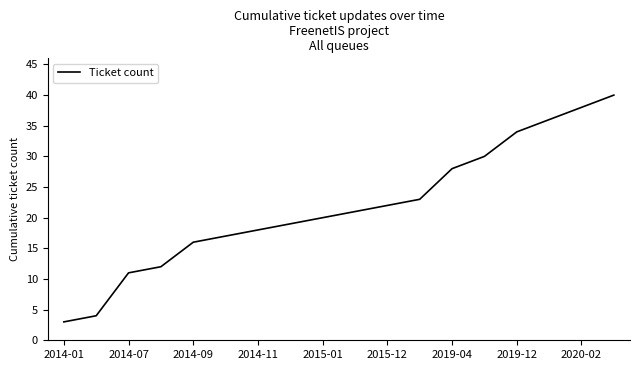

What is the difference between the maximum and minimum values?

37